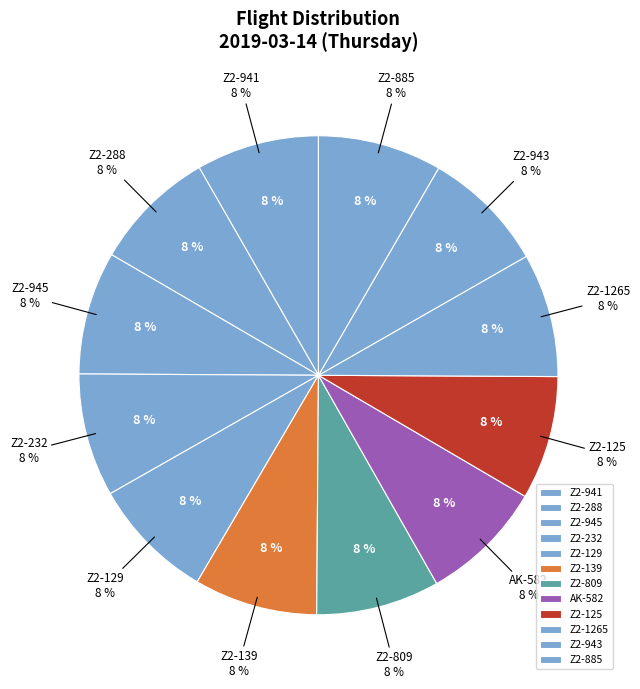

To the nearest percent, what portion does Z2-232 represent?

8%